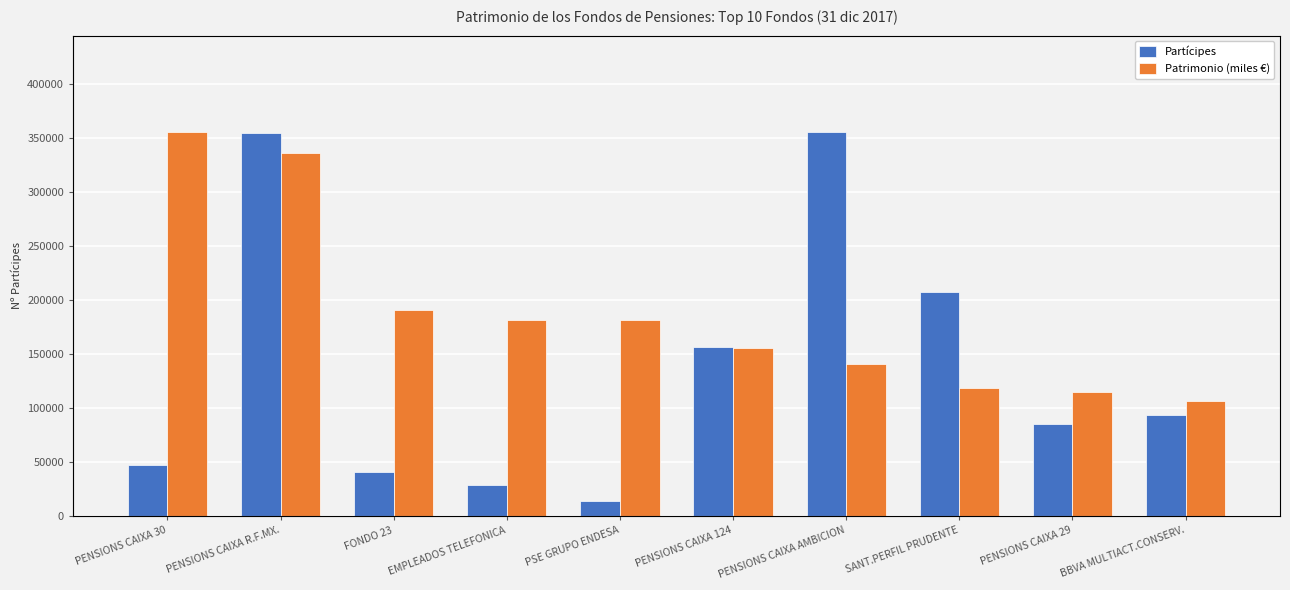

At PENSIONS CAIXA R.F.MX., list the series in order from smallest to largest.

Patrimonio (miles €), Partícipes